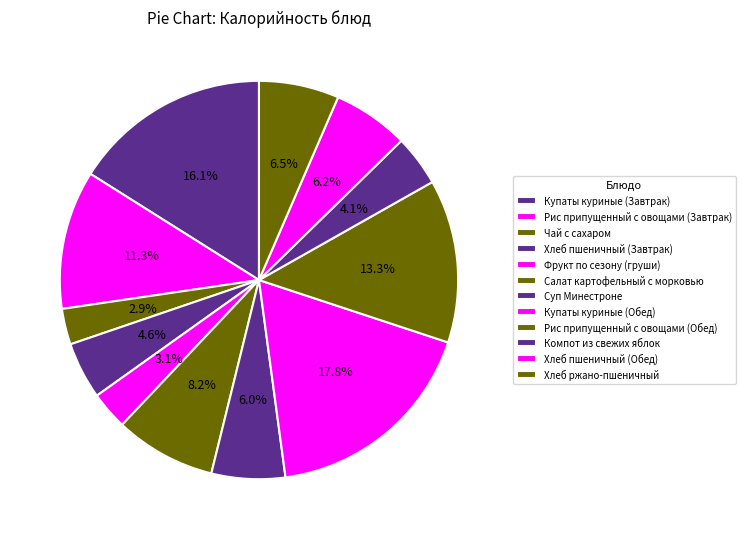

Approximately how many times larger is the value at Купаты куриные (Завтрак) compared to Рис припущенный с овощами (Обед)?

1.2